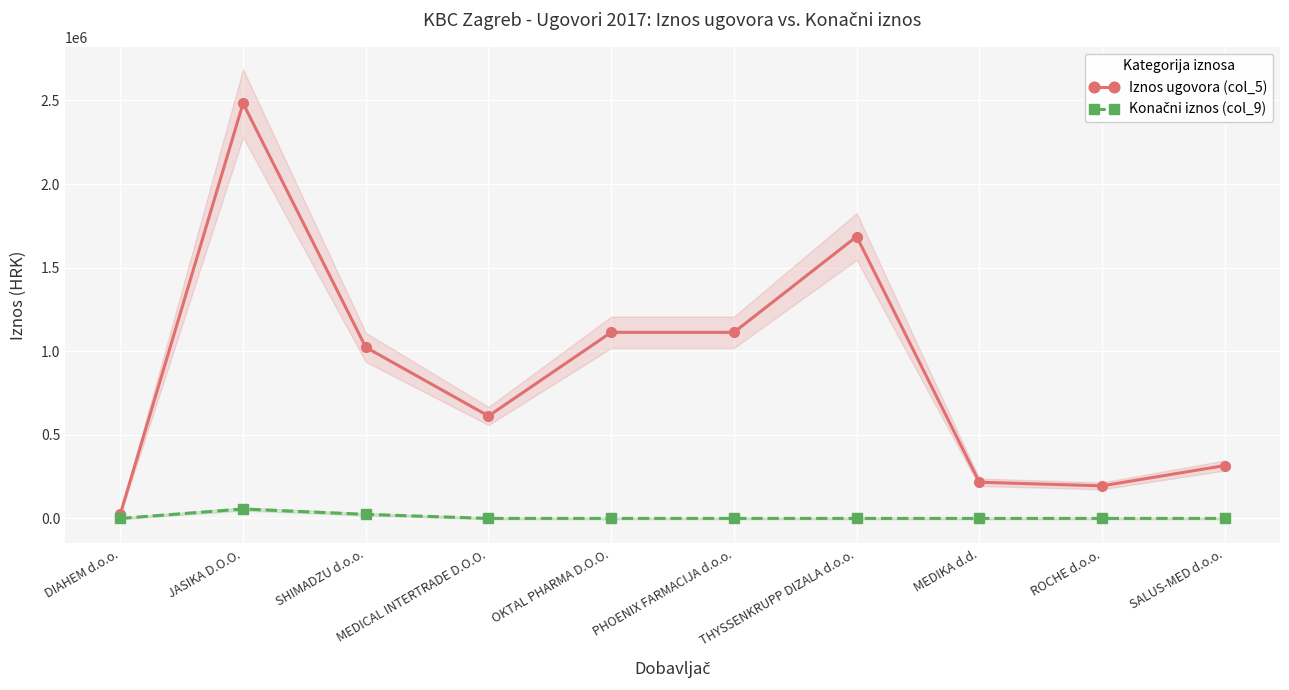

Where is the first local minimum for Iznos ugovora (col_5)?

MEDICAL INTERTRADE D.O.O.